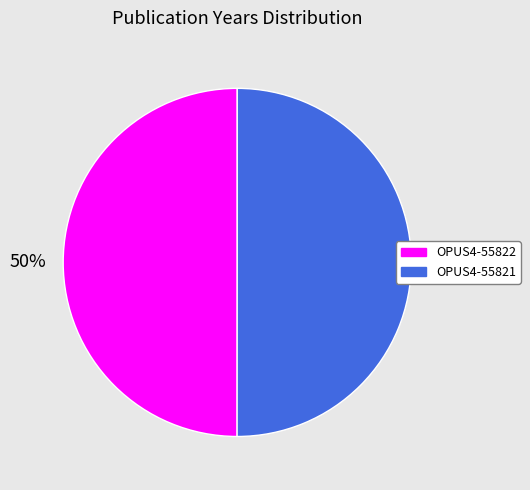

What percentage is the OPUS4-55822 slice, to the nearest percent?

50%